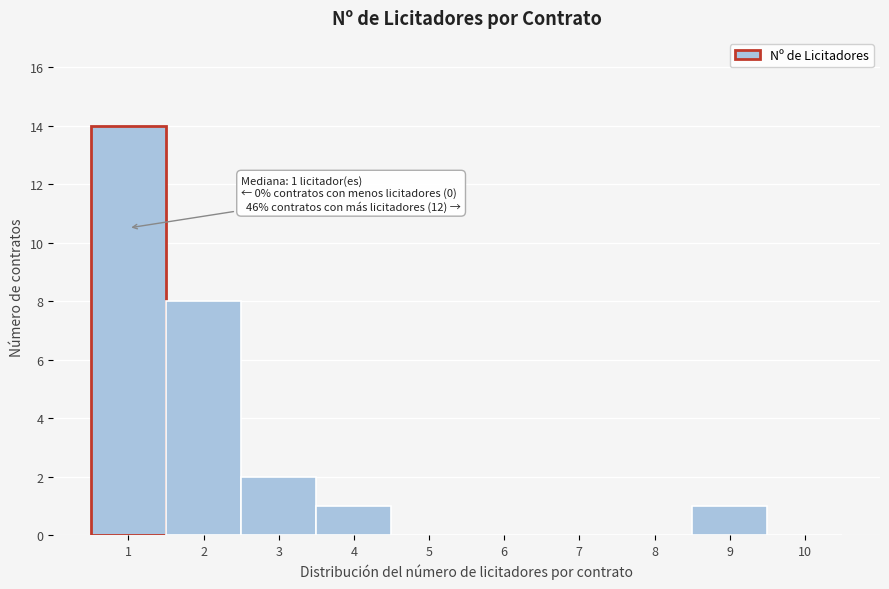

Over which range of the x-axis is the bar tallest?

0.5 to 1.5